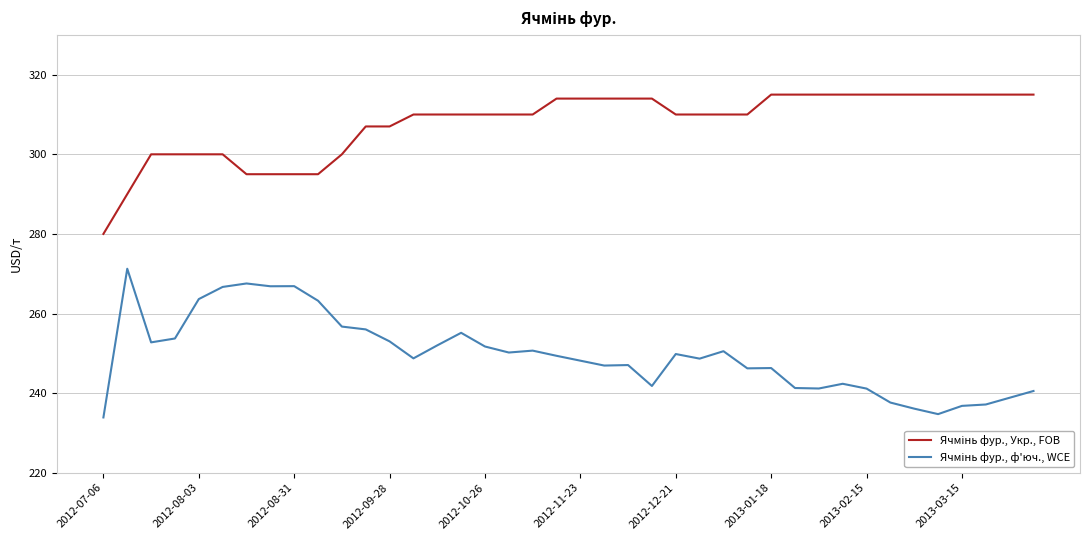

How many lines are shown in the chart?

2